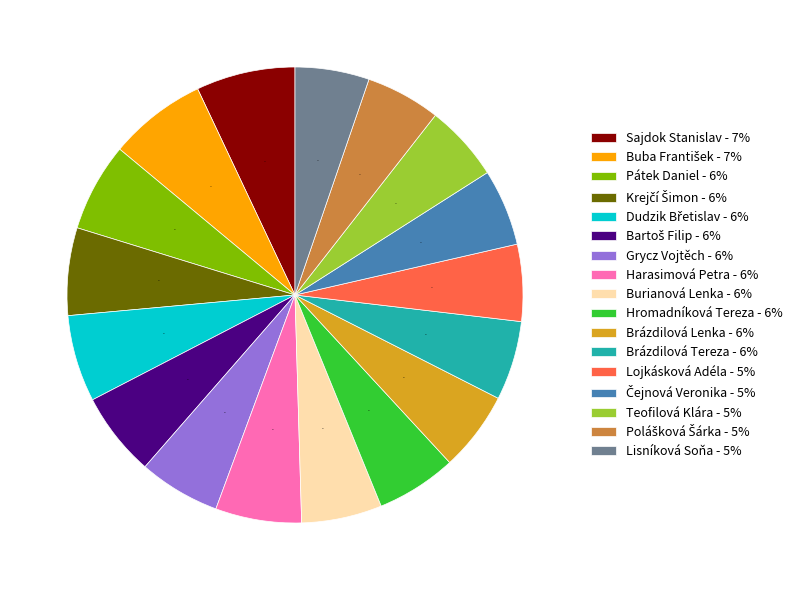

True or false: Brázdilová Tereza - 6% accounts for 17% of the total.

False